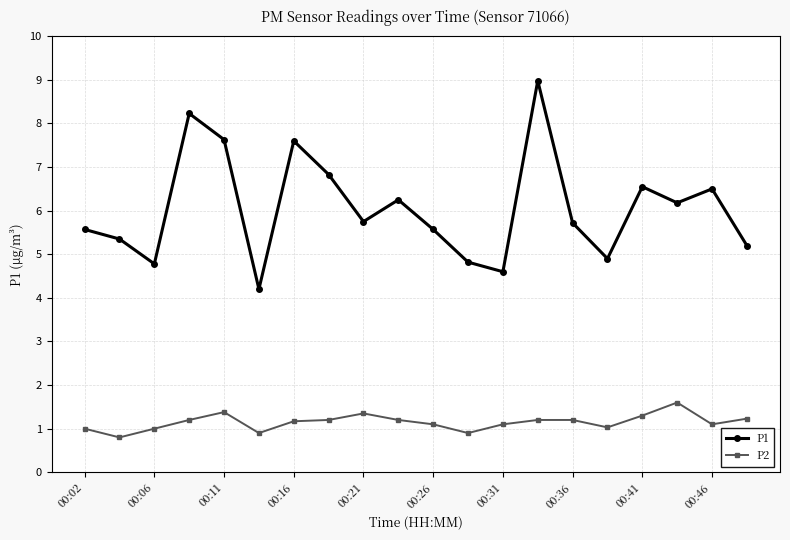

Which series has the largest range (max minus min)?

P1